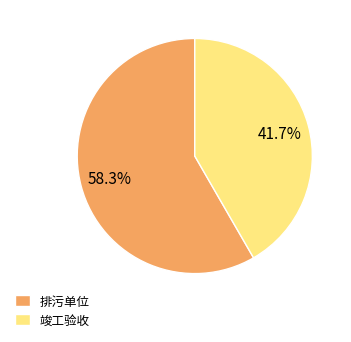

Is there any slice that represents more than half of the pie?

Yes